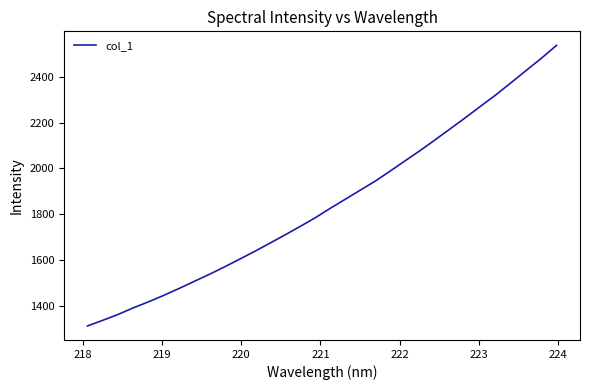

What is the average value?

1845.5